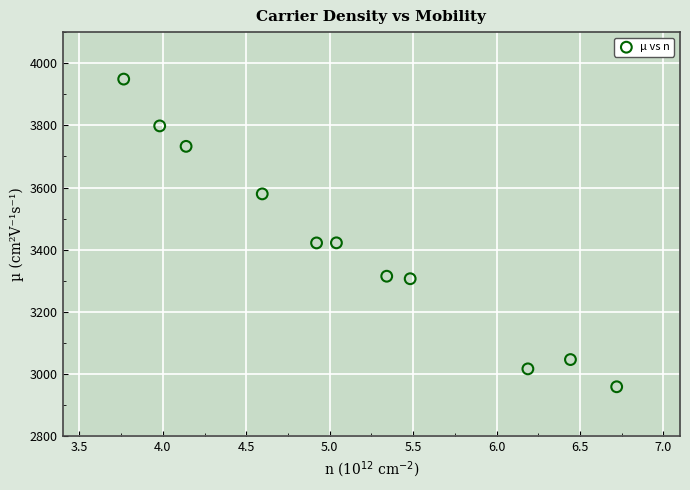

What is the average X value?

5.1